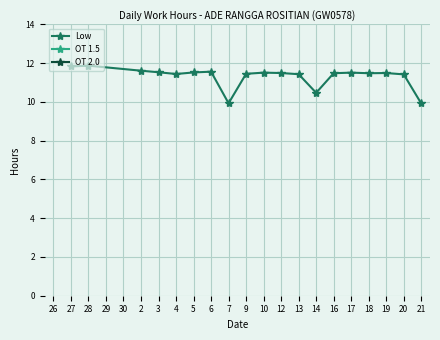

The chart shows a value of 11.5 at 5. True or false?

True